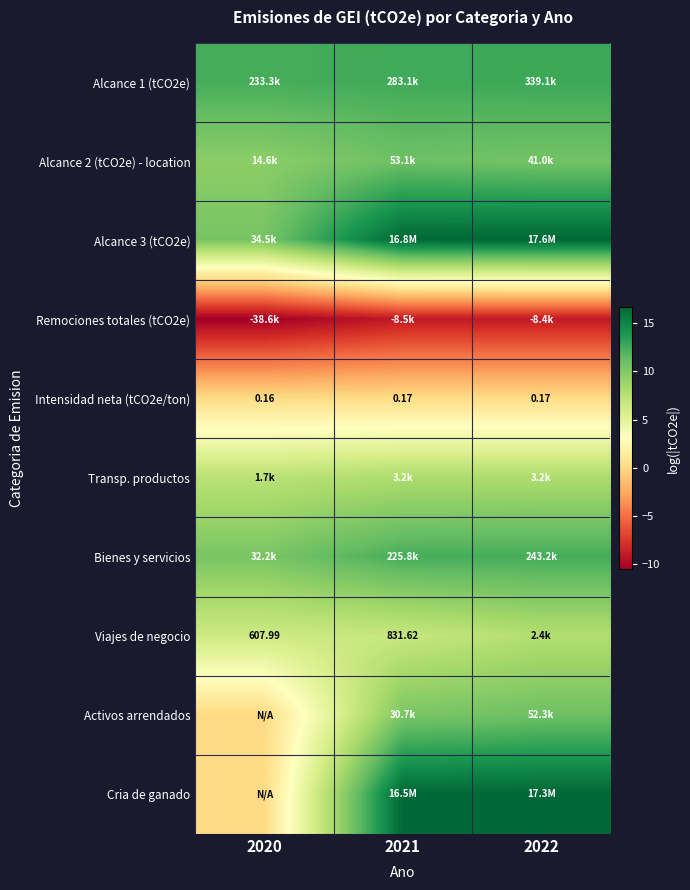

What is the approximate value of Cria de ganado at 2022?

16.7